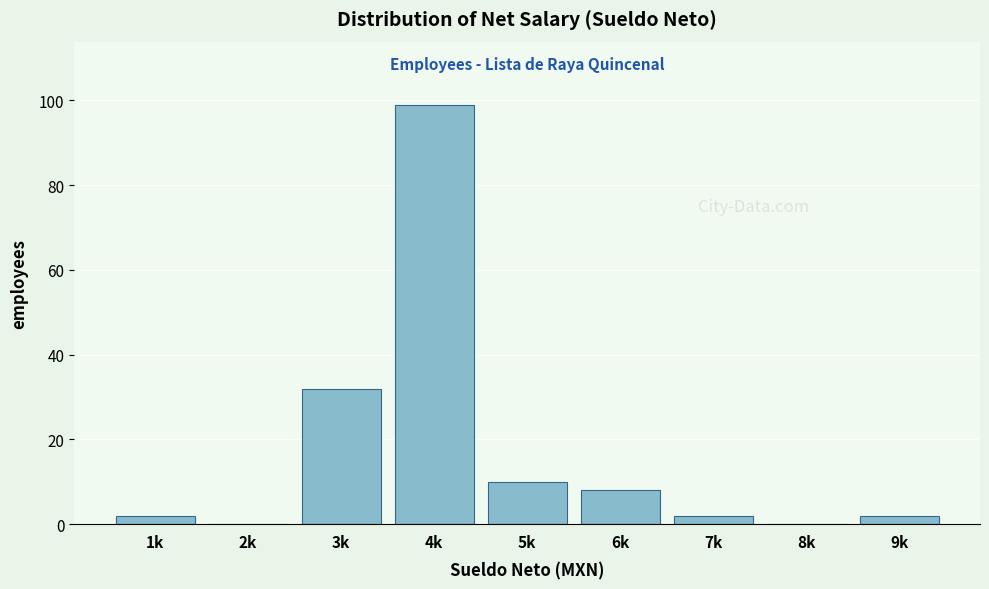

Reading left to right, transcribe all the data shown in this chart.

1k=2	2k=0	3k=32	4k=99	5k=10	6k=8	7k=2	8k=0	9k=2